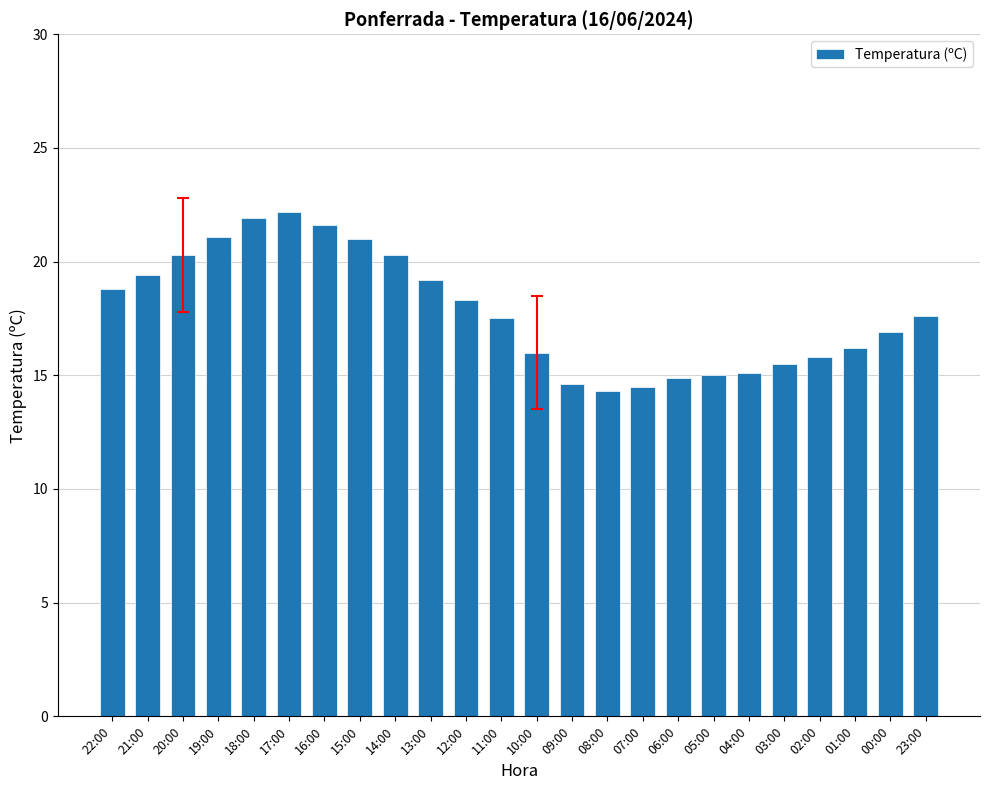

How many distinct data groups are displayed?

1